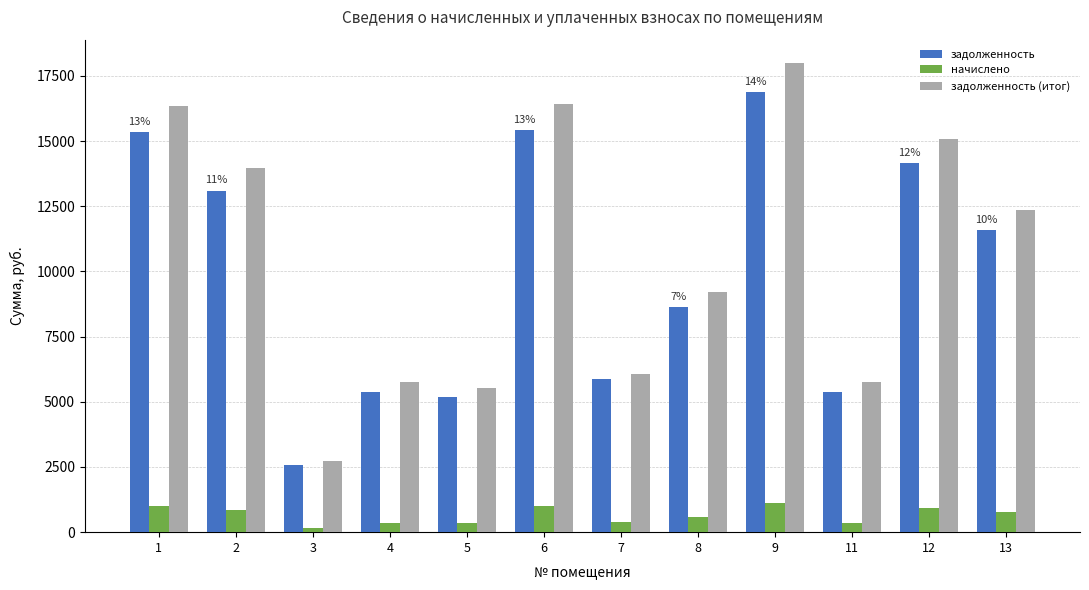

Count the number of data series in this chart.

3